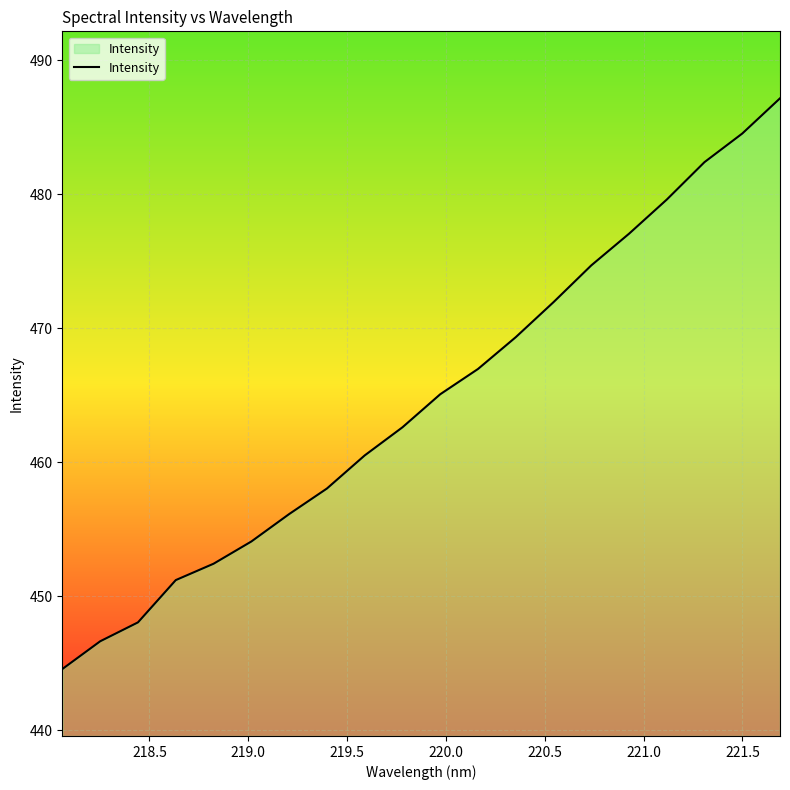

What is the difference between the maximum and minimum values?

42.6